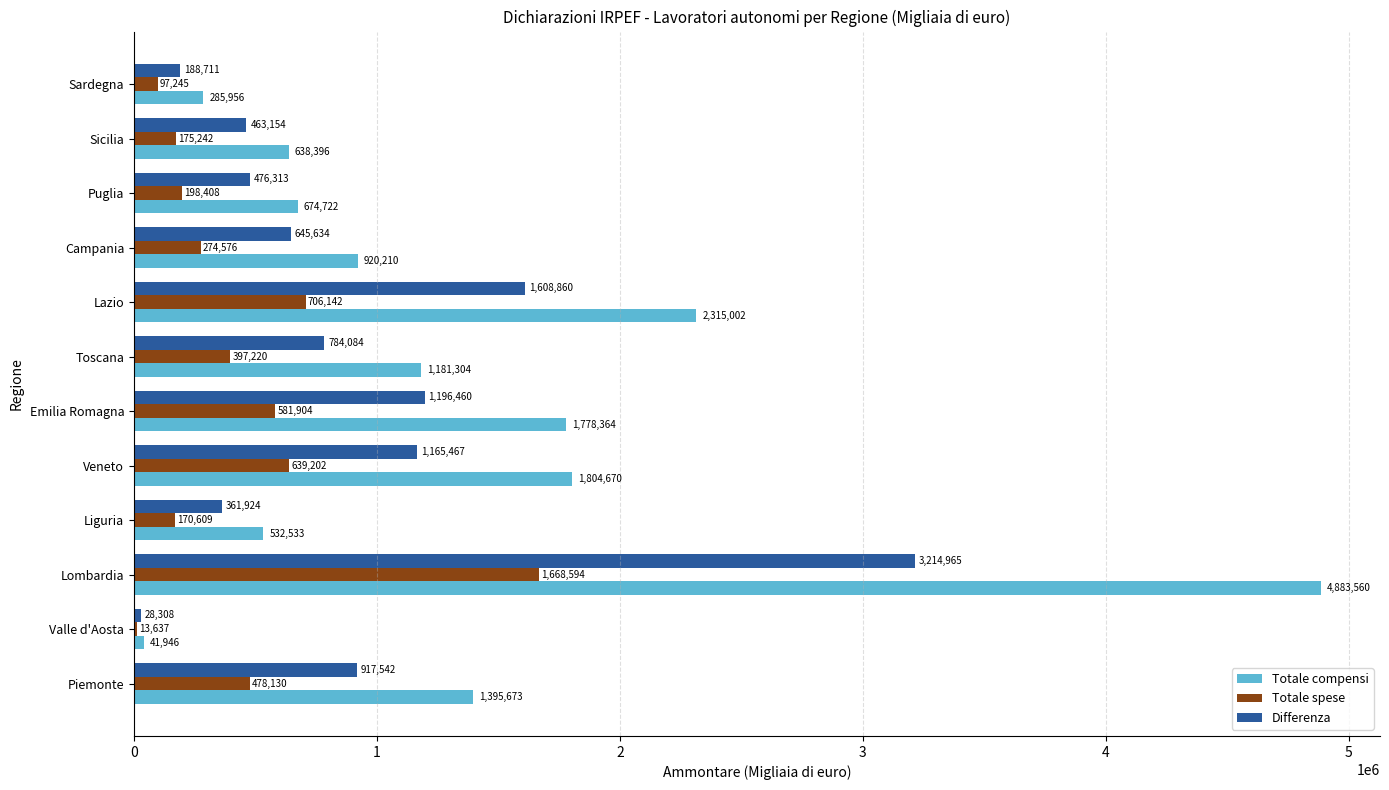

Which series changed the most between Veneto and Campania?

Totale compensi